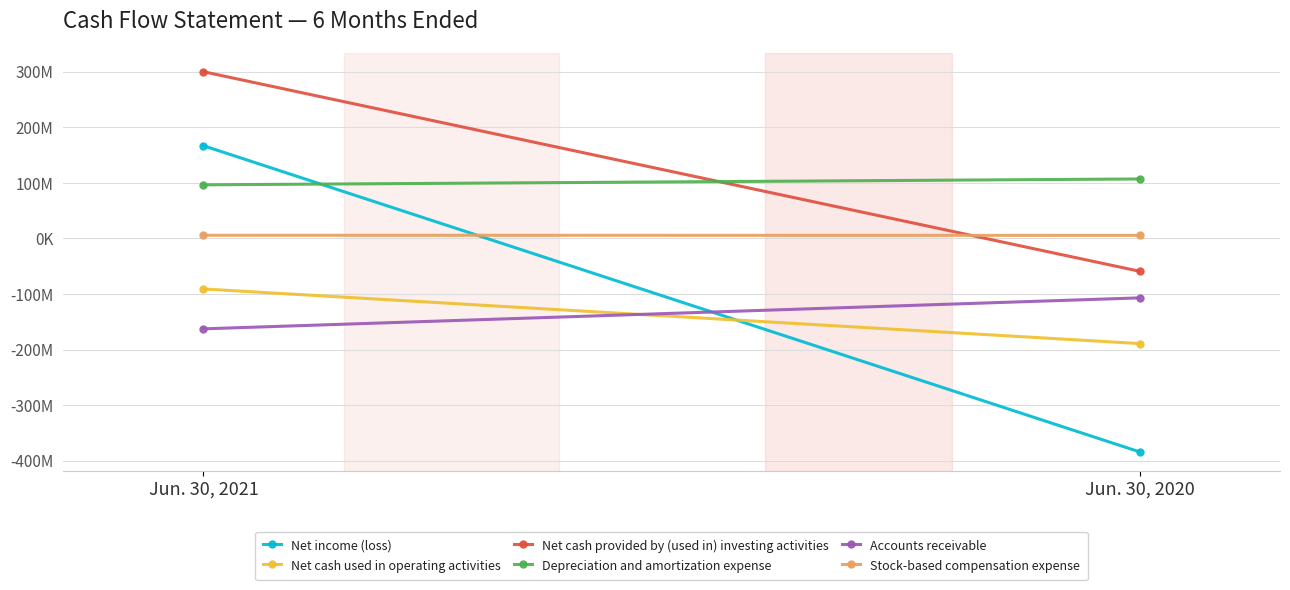

Which series has the largest range (max minus min)?

Net income (loss)